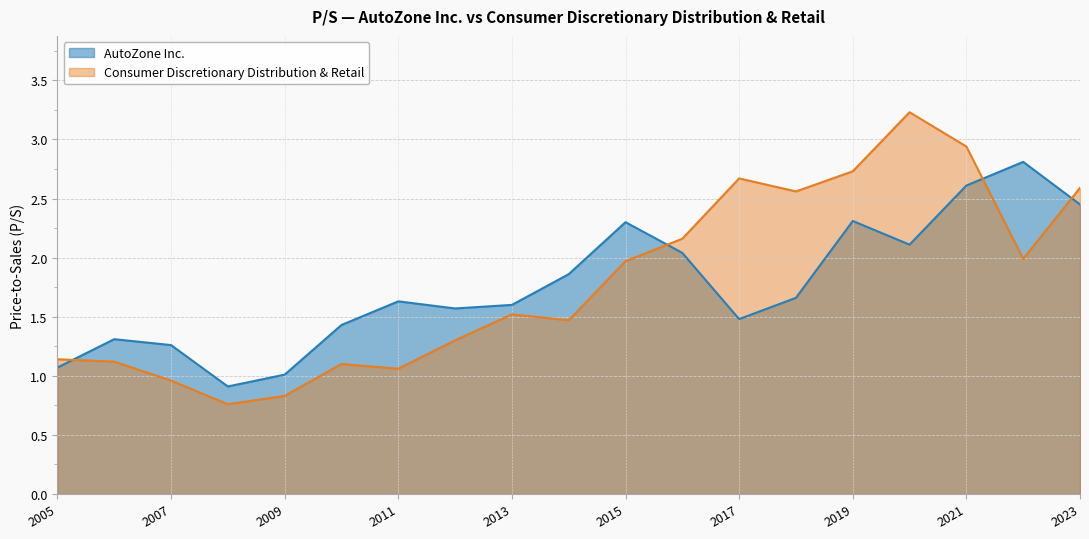

The value of AutoZone Inc. at 2021 is 2.6. True or false?

True